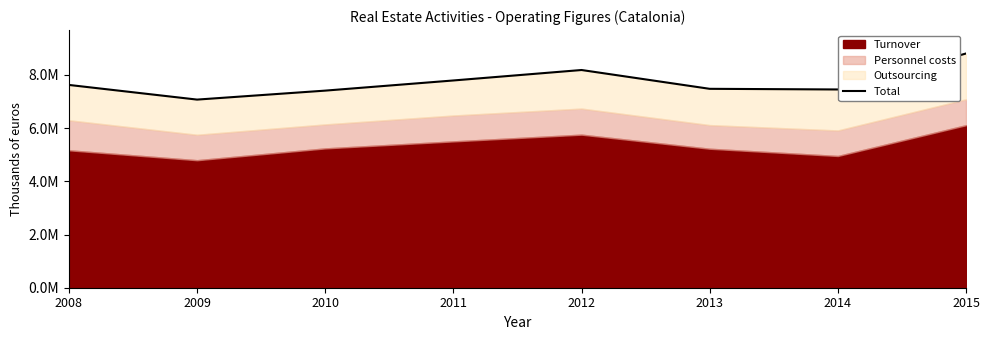

What is the value of the 4th point from the left?

7794113